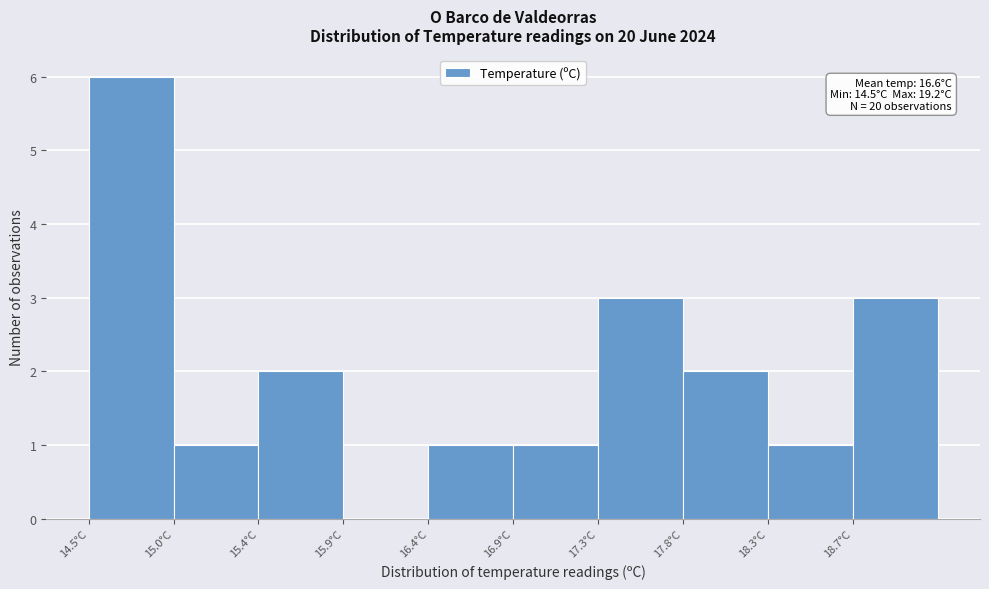

Over which range of the x-axis is the bar tallest?

14.50 to 14.97